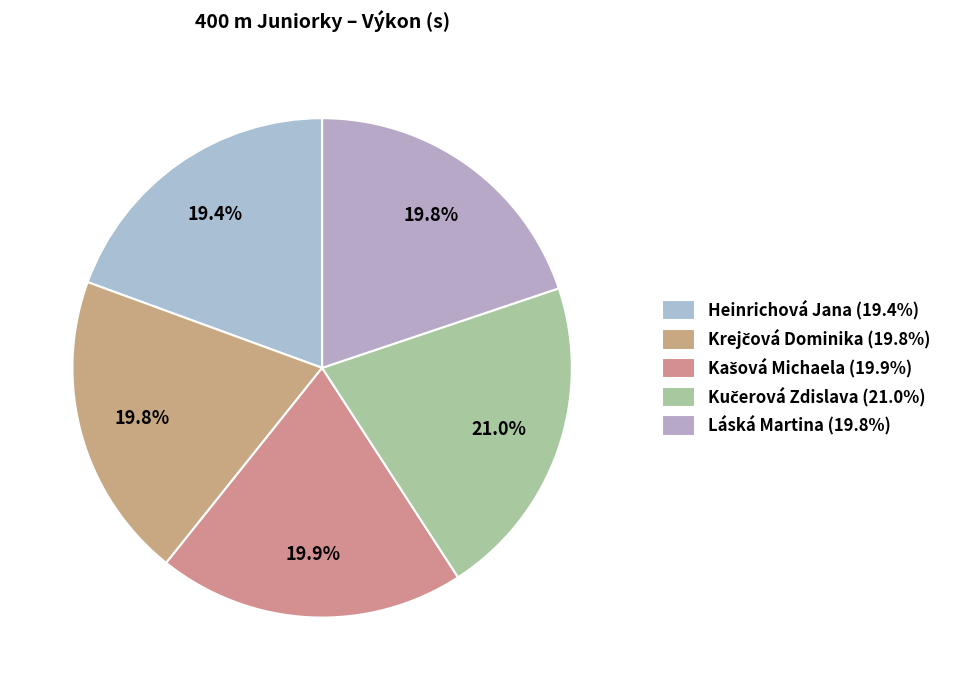

Rank the categories by value from lowest to highest.

Heinrichová Jana, Láská Martina, Krejčová Dominika, Kašová Michaela, Kučerová Zdislava